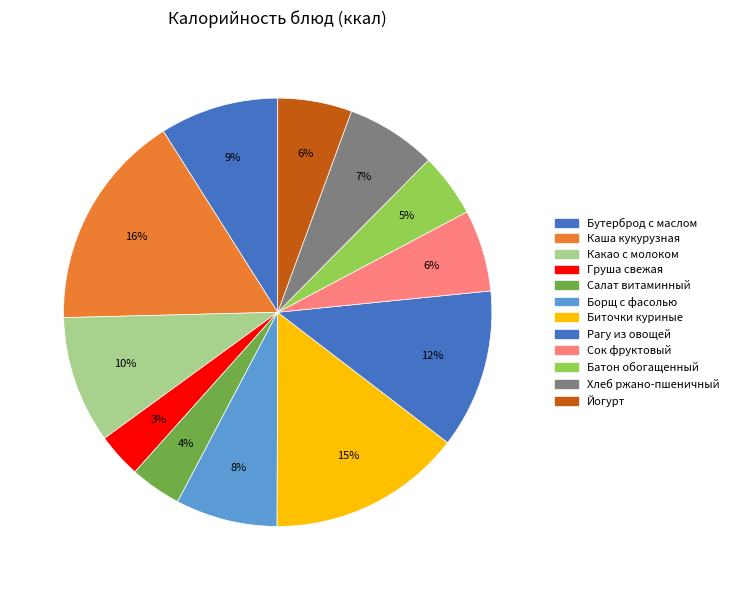

What is the smallest slice in the pie chart?

Груша свежая